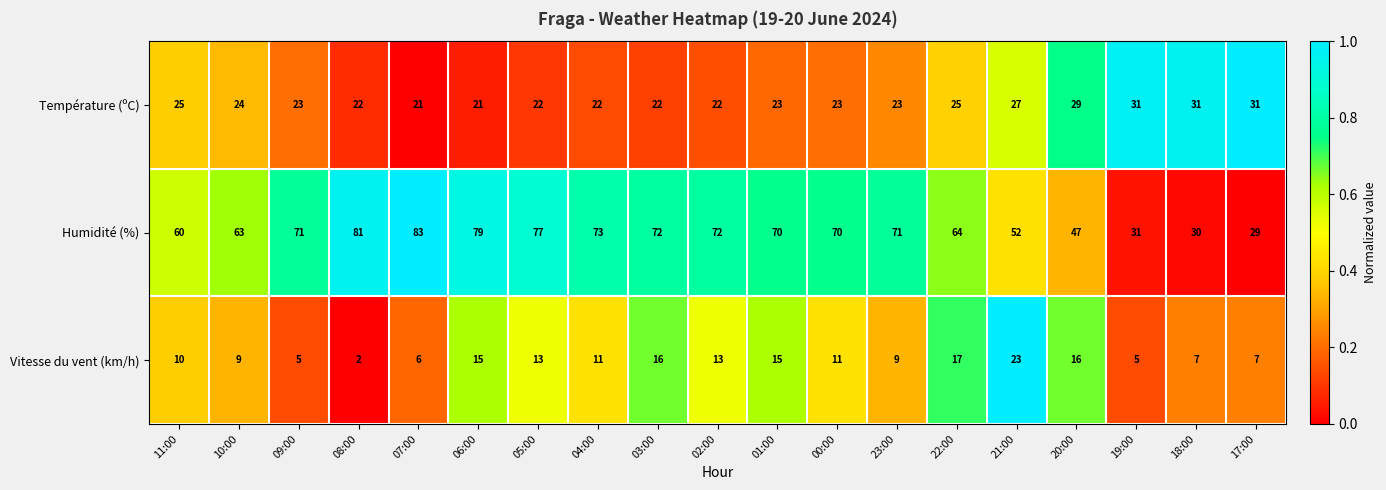

What is the difference between the highest and lowest values at 05:00?

64